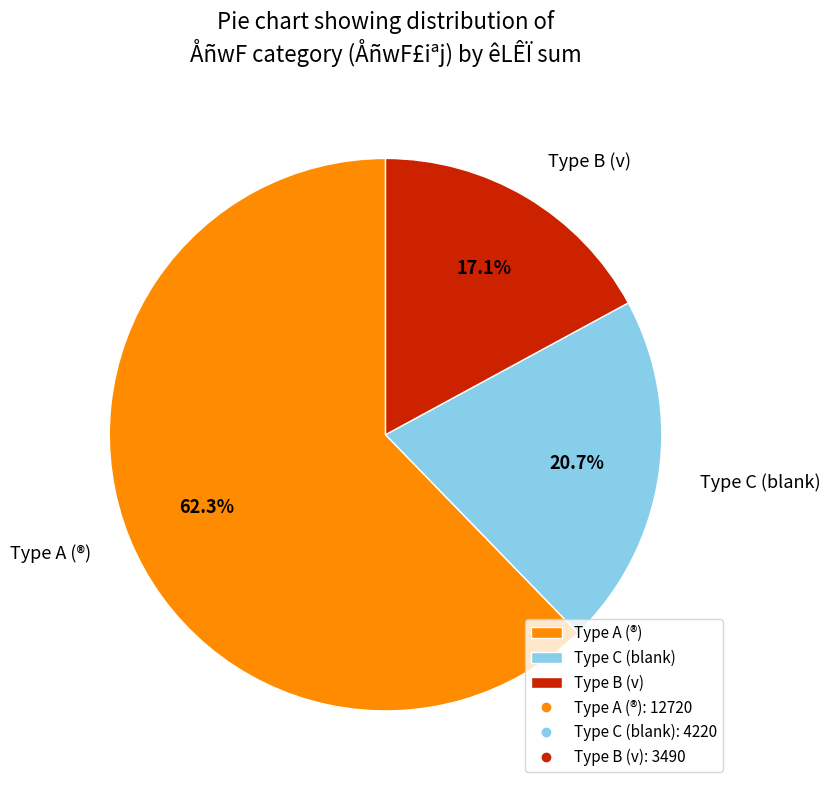

Combined, what portion of the pie is Type C (blank) and Type A (®)?

82.9%